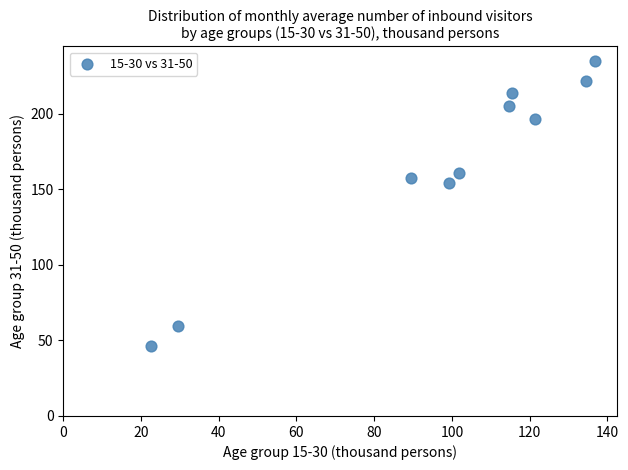

What is the range of X values (max minus min)?

114.3